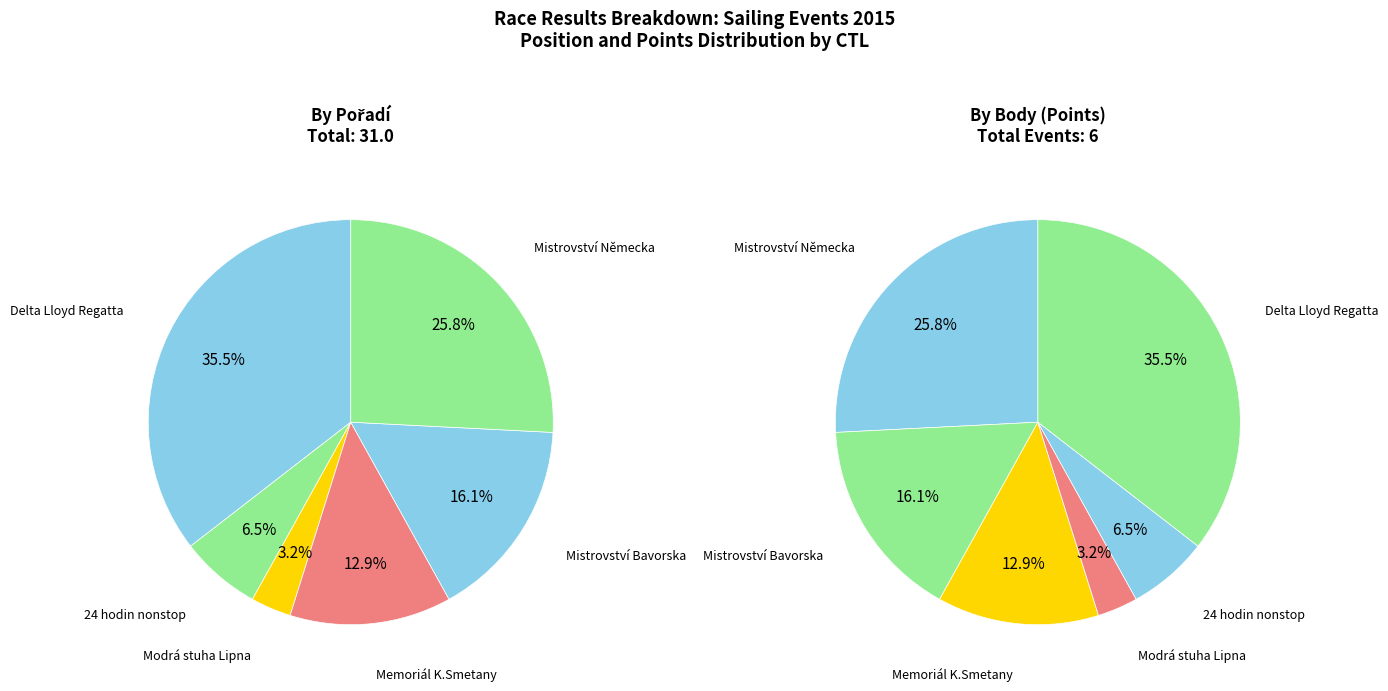

How many segments does this pie chart have?

6